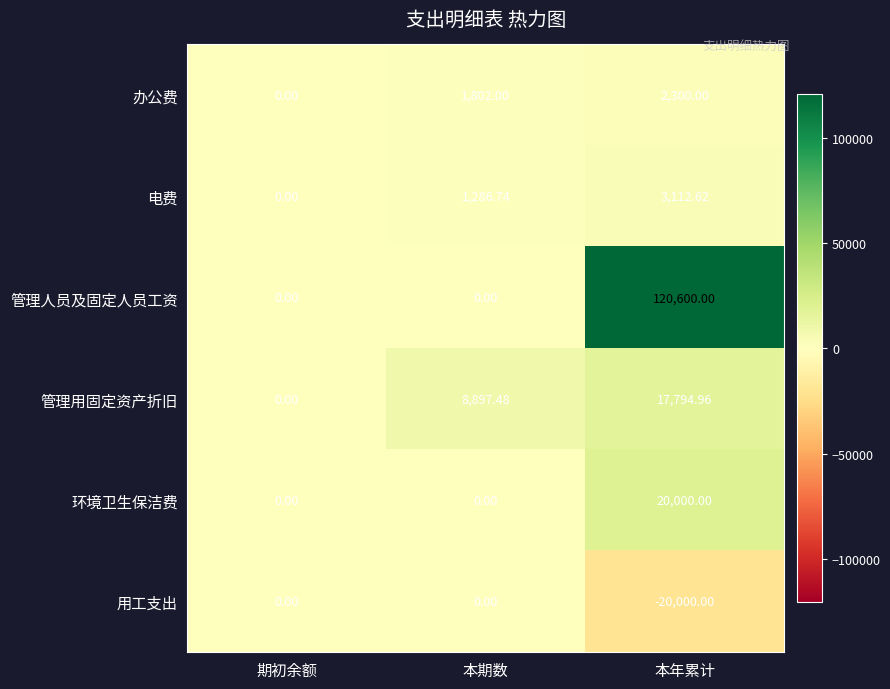

Rank the series by their maximum value, from lowest to highest.

用工支出, 办公费, 电费, 管理用固定资产折旧, 环境卫生保洁费, 管理人员及固定人员工资